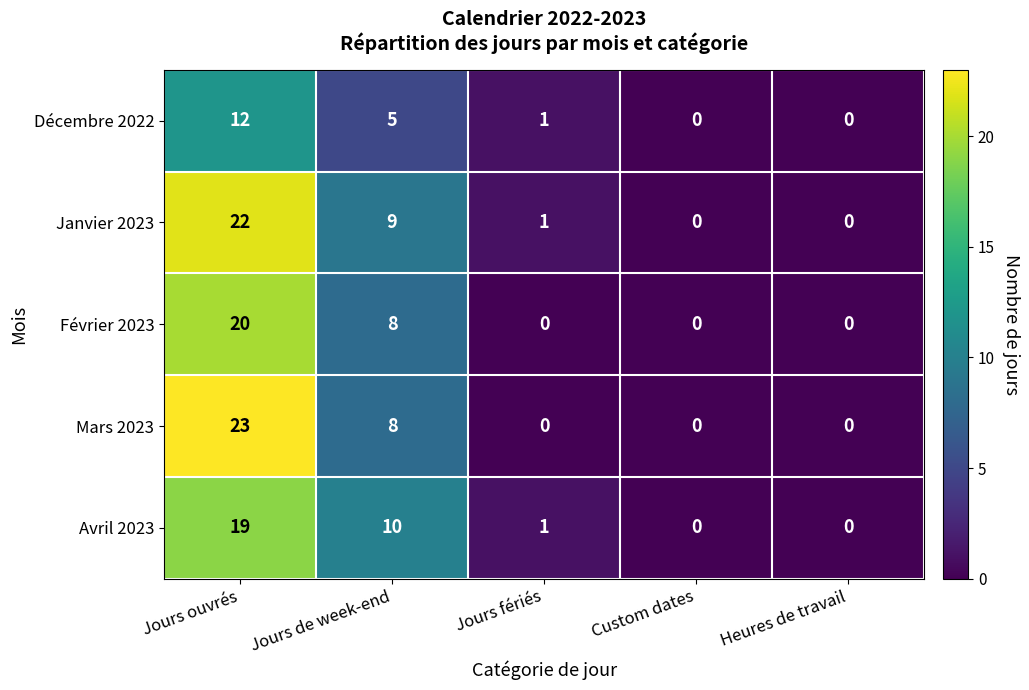

The value of Avril 2023 at Jours fériés is 1. True or false?

True